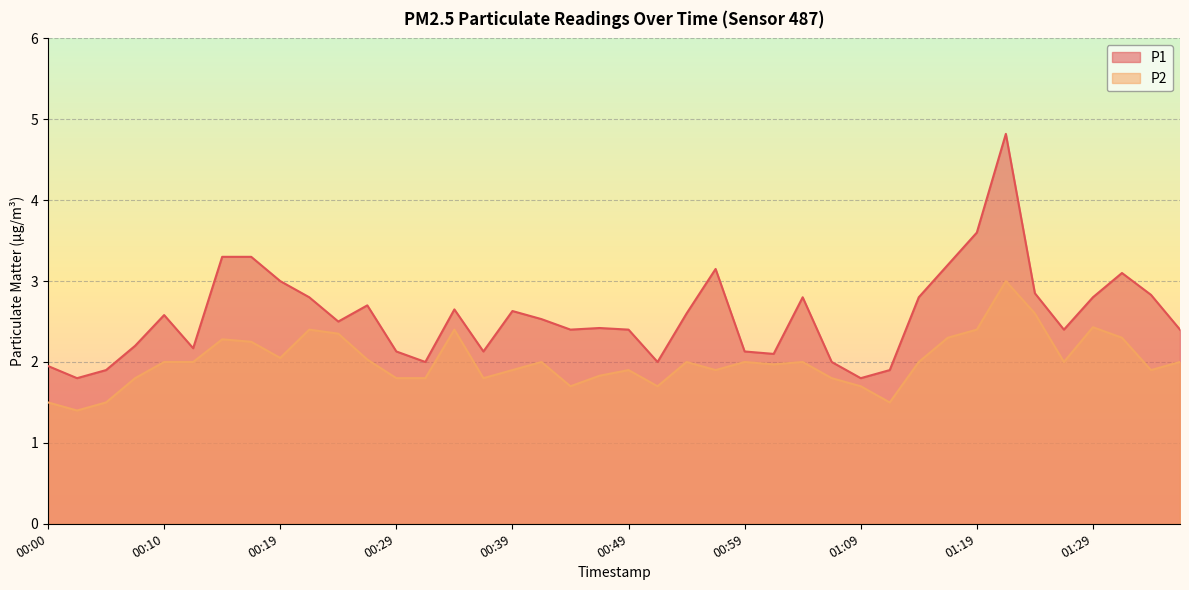

Which series has the largest total across all categories?

P1